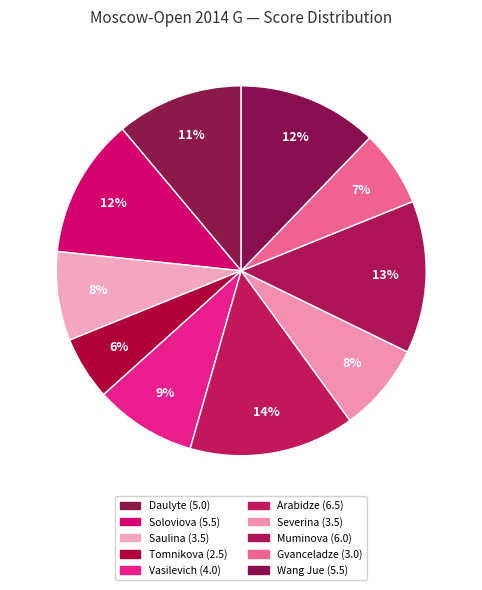

How many slices are in this pie chart?

10